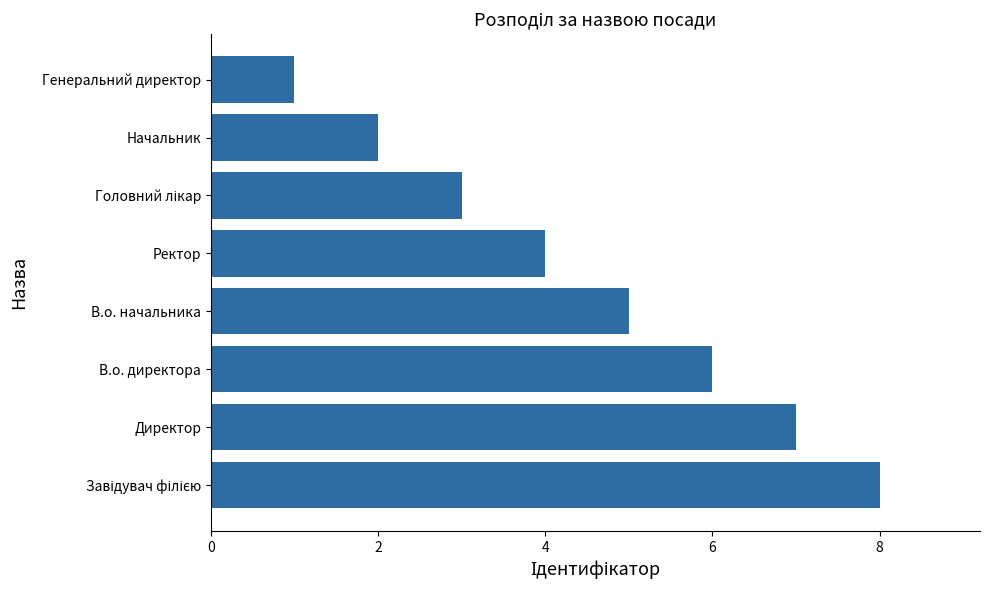

What is the difference between the maximum and minimum values?

7